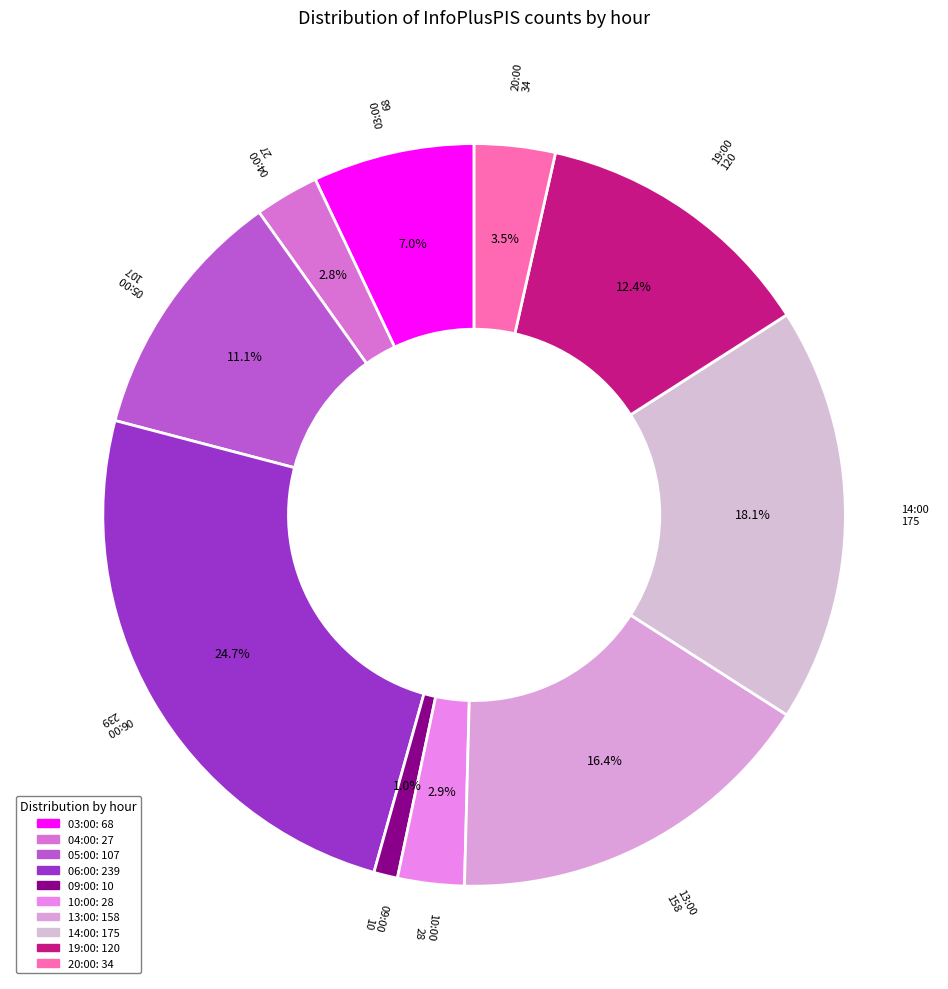

Count the number of slices in the pie.

10